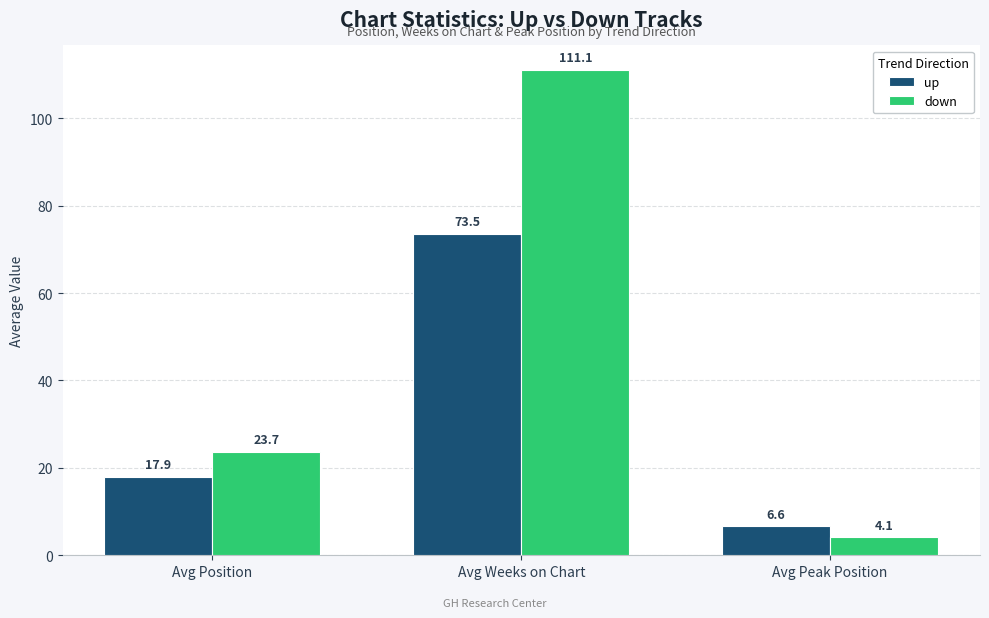

How many groups of bars are there?

3